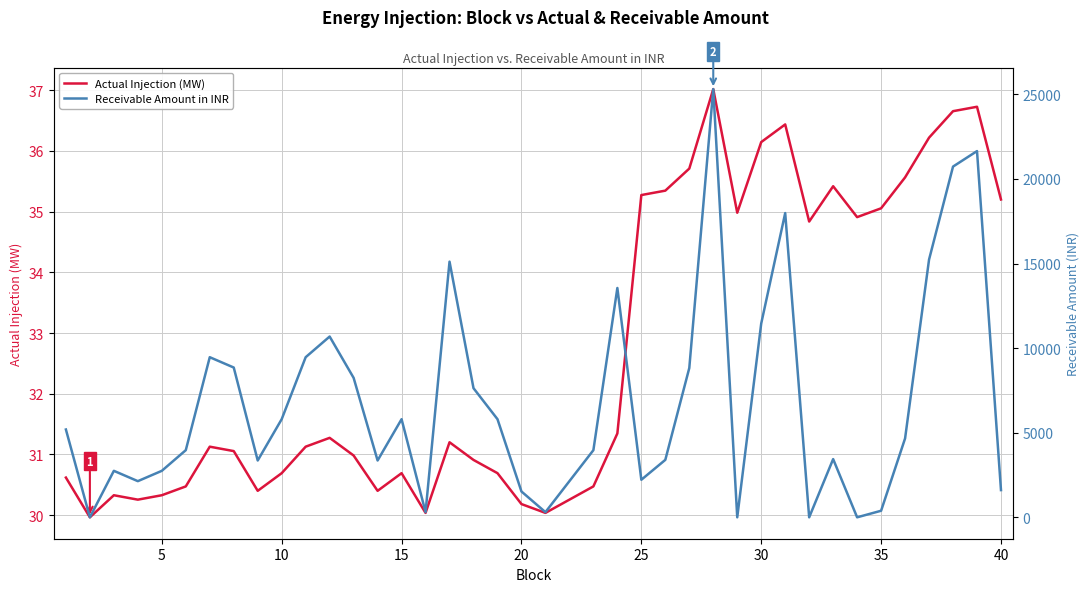

What is the lowest value of the Actual Injection (MW) series?

30.0